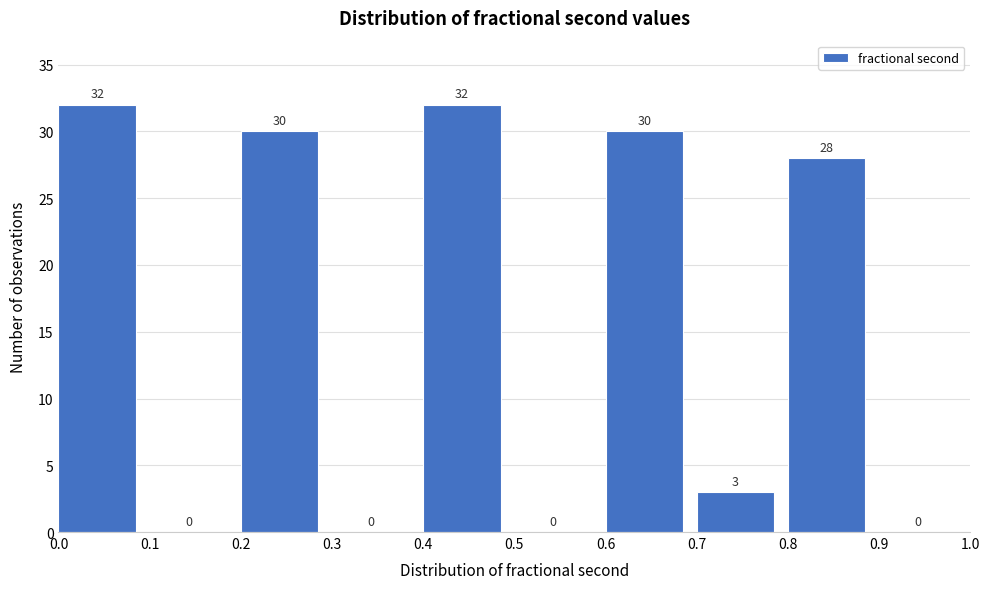

How tall is the bar that spans 0.6 to 0.7 on the x-axis?

30